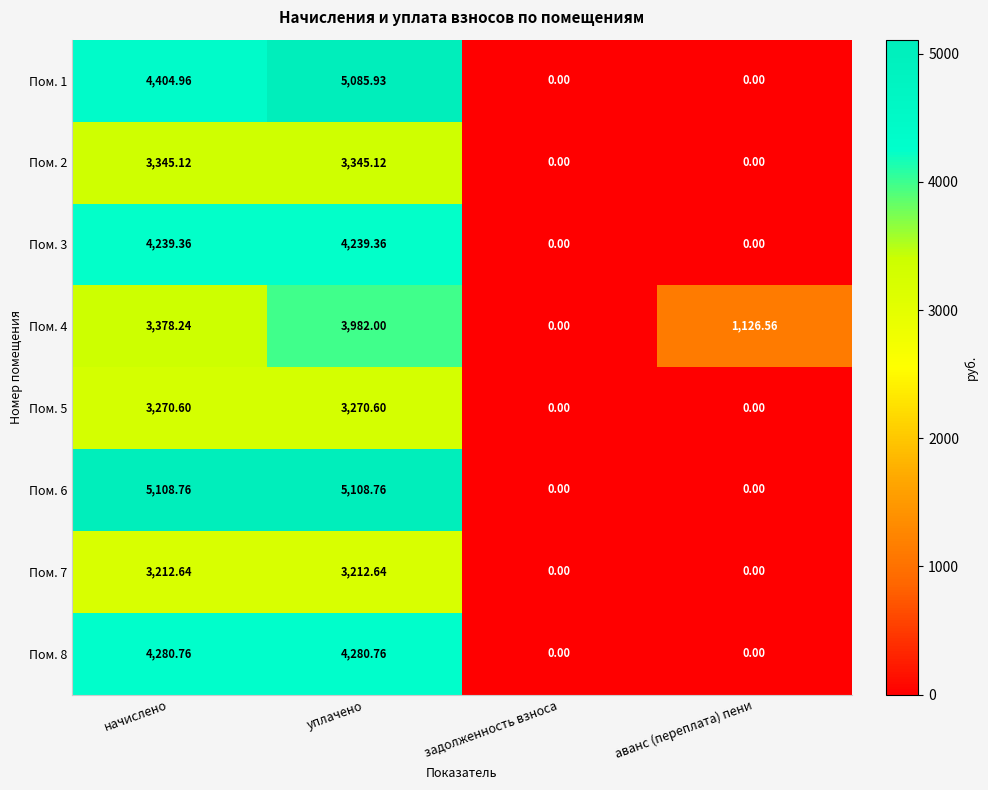

At which label is Пом. 1 closest to 2542?

начислено